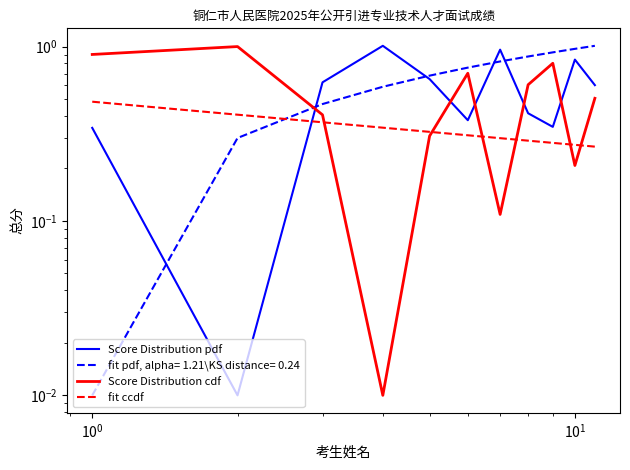

Which has a higher value, $\mathdefault{10^{0}}$ or $\mathdefault{10^{-2}}$?

$\mathdefault{10^{0}}$